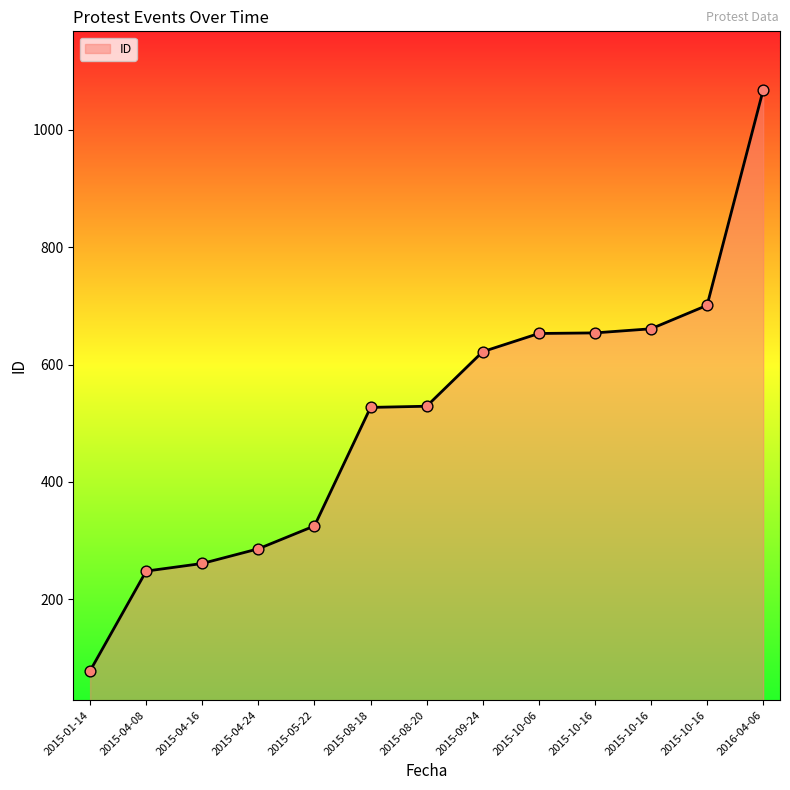

How many lines are shown in the chart?

1